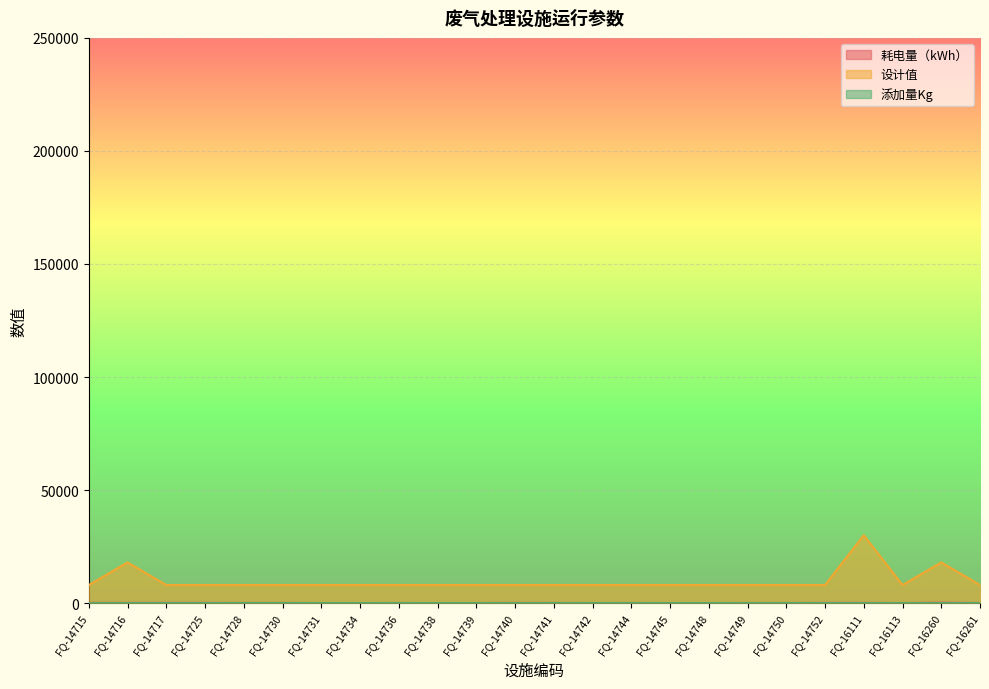

List the series in order of their peak value, lowest first.

添加量Kg, 耗电量（kWh）, 设计值